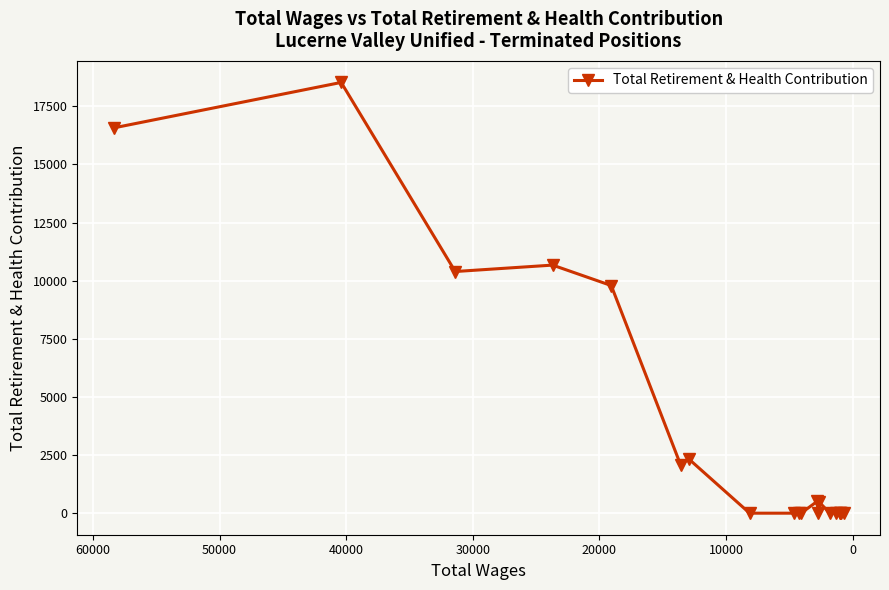

What is the sum of all values?

71343